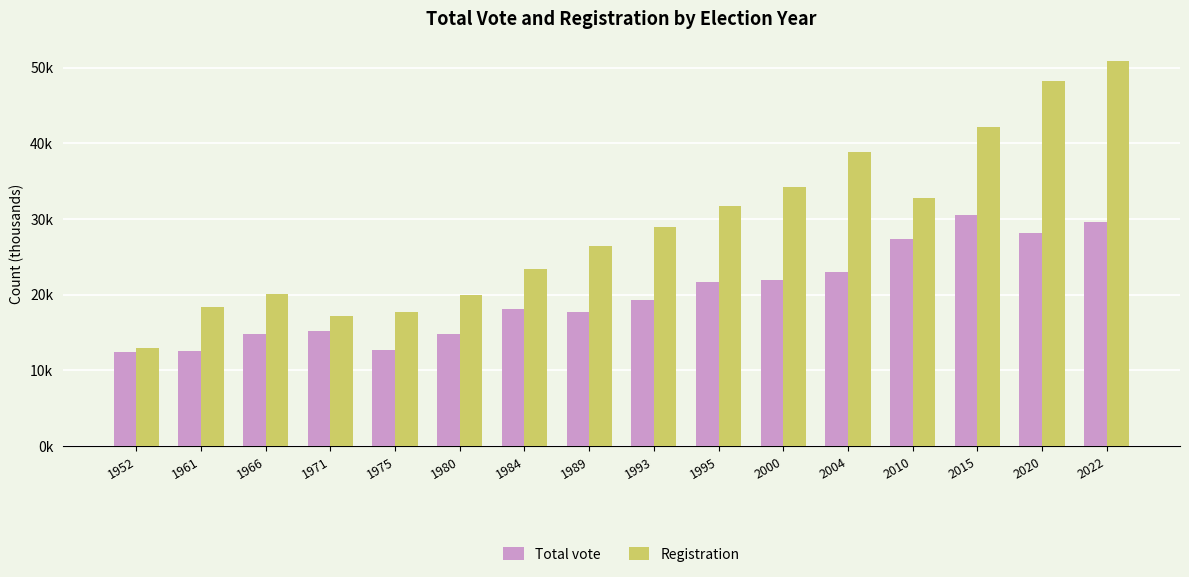

What is the highest value of the Registration series?

50.9